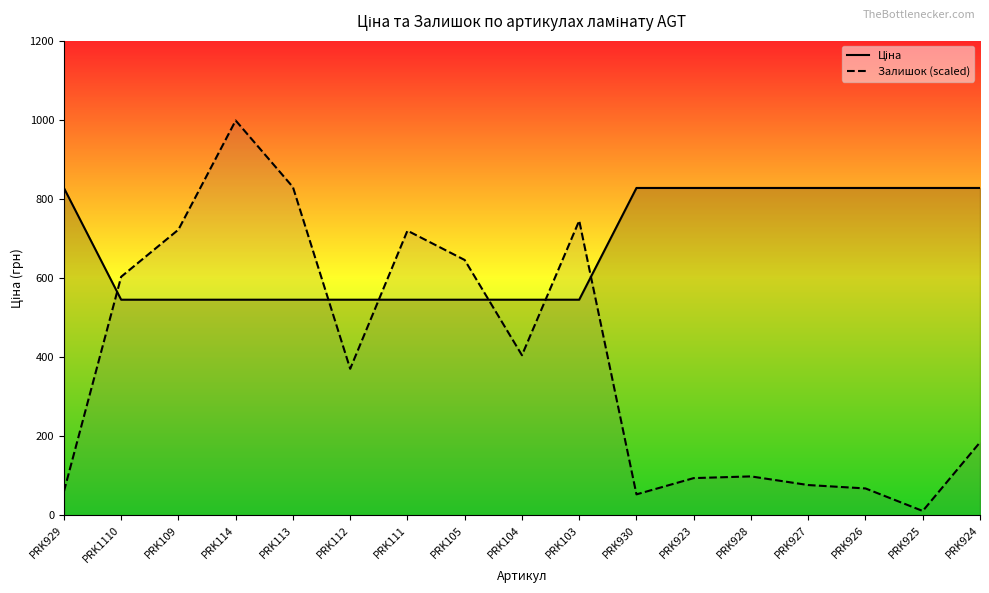

Which label corresponds to the smallest value in the chart?

PRK925